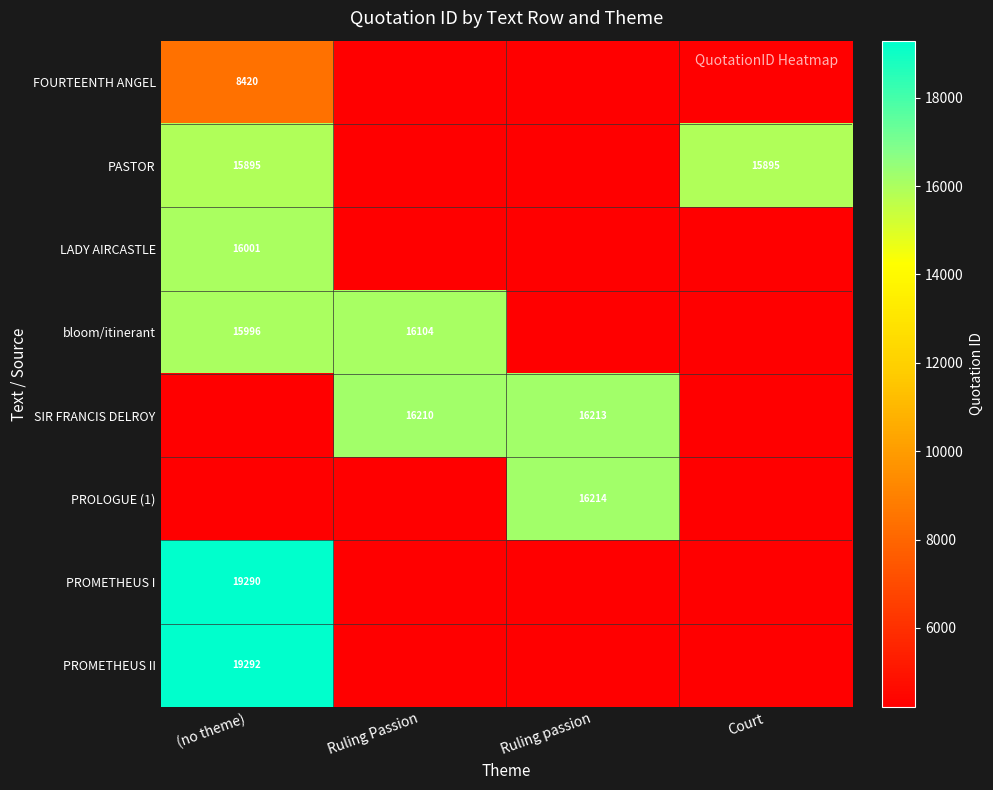

Is it true that PASTOR equals 23417 at Court?

False